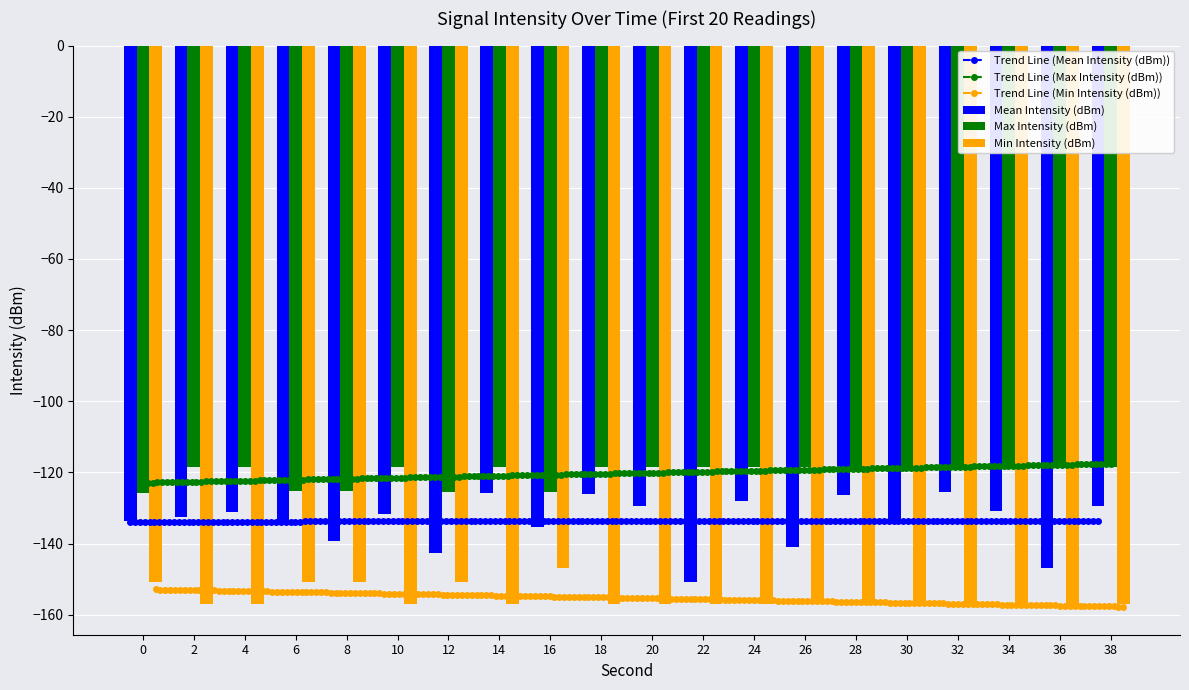

Which series has the widest spread of values?

Mean Intensity (dBm)